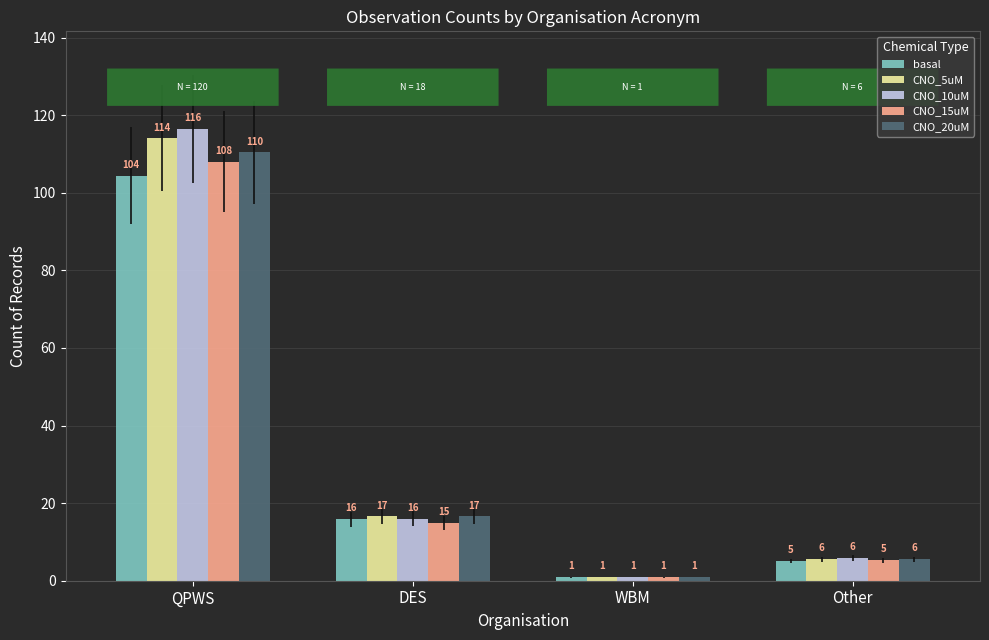

What is the label of the 3rd bar from the left?

WBM